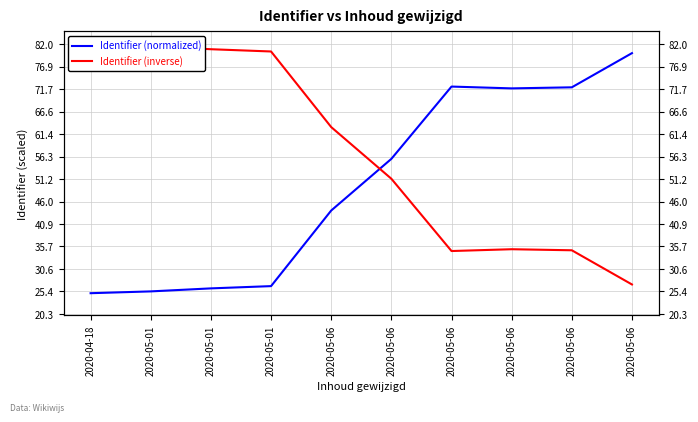

The value of Identifier (inverse) at 2020-05-01 is 80.4. True or false?

True